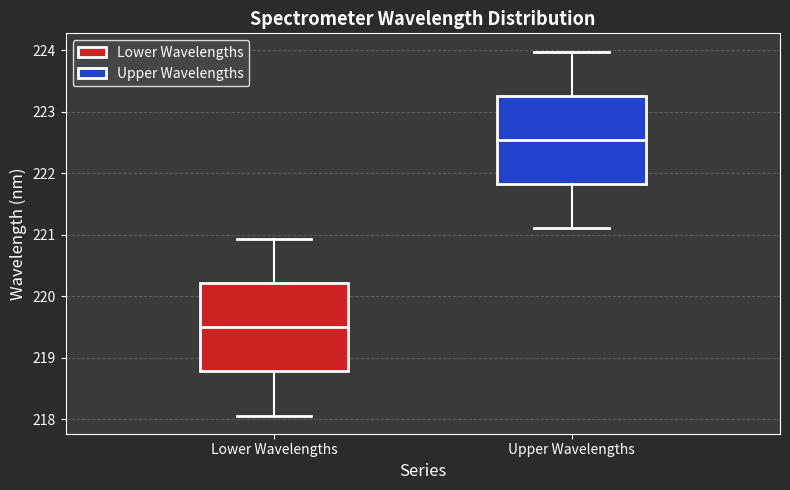

Reading left to right, read every box against the y-axis: the position of its median line, the range the box covers, and the ends of its whiskers. The values are not printed on the chart, so give them approximately, as read against the axis.

Lower Wavelengths: median 219.5, box 218.8 to 220.2, whiskers 218.1 to 220.9
Upper Wavelengths: median 222.5, box 221.8 to 223.3, whiskers 221.1 to 224.0